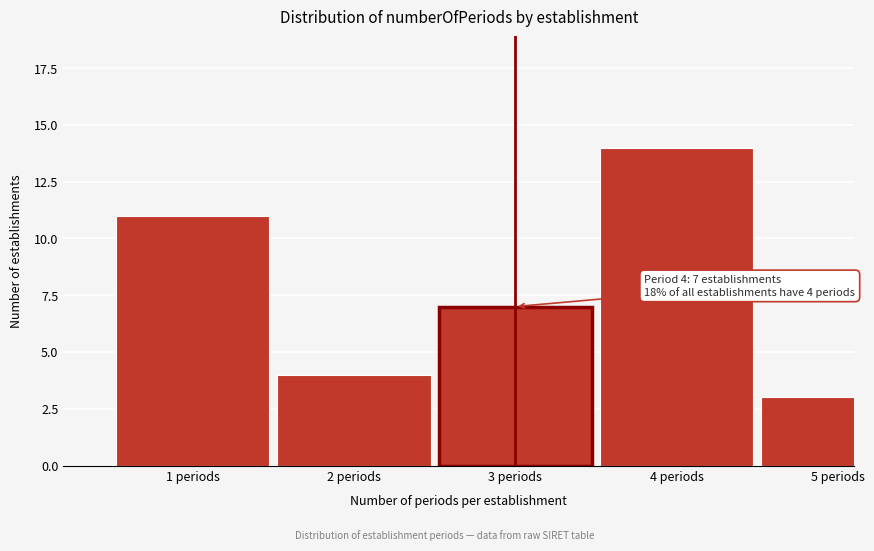

Reading left to right, extract all data points from this chart.

1 periods=11	2 periods=4	3 periods=7	4 periods=14	5 periods=3